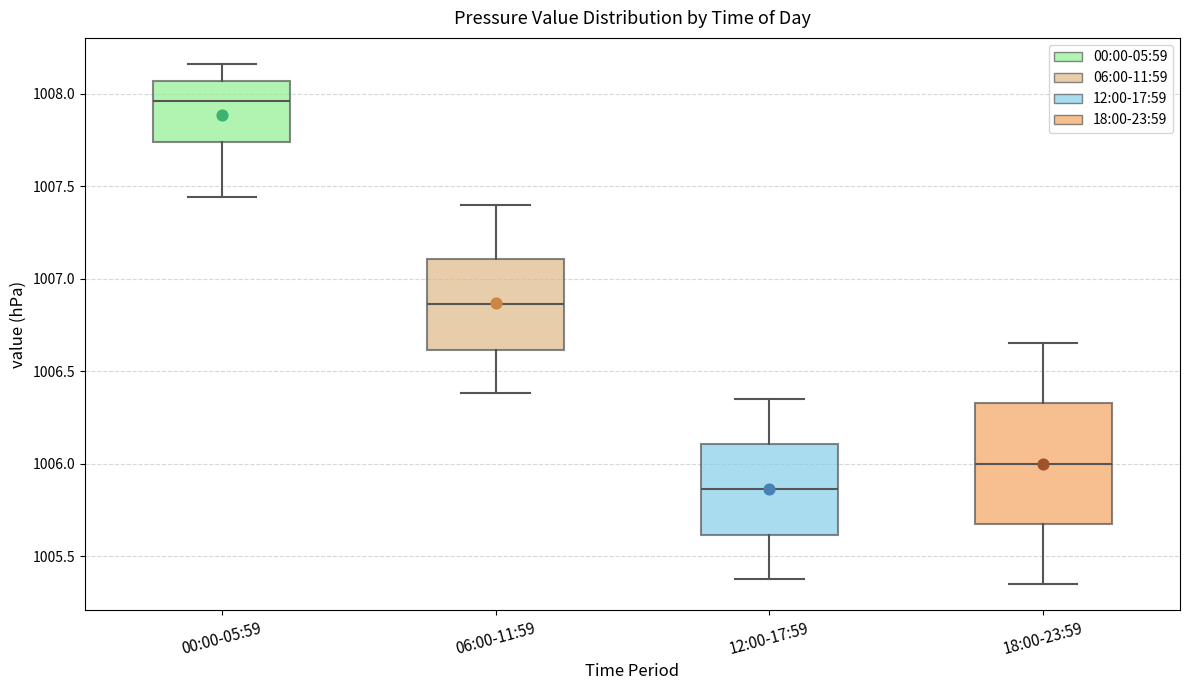

Comparing the boxes themselves (not the whiskers), which one is the tallest?

18:00-23:59